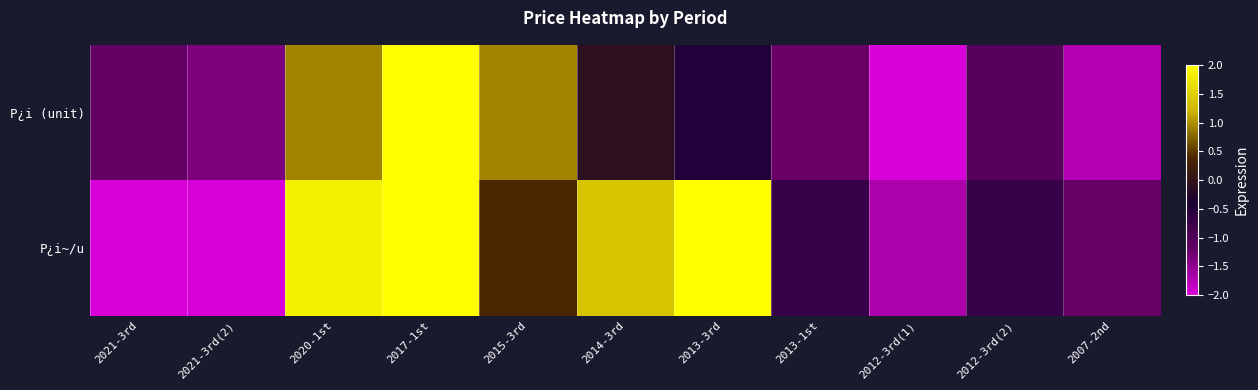

Which label corresponds to the smallest value in the chart?

2012-3rd(1)